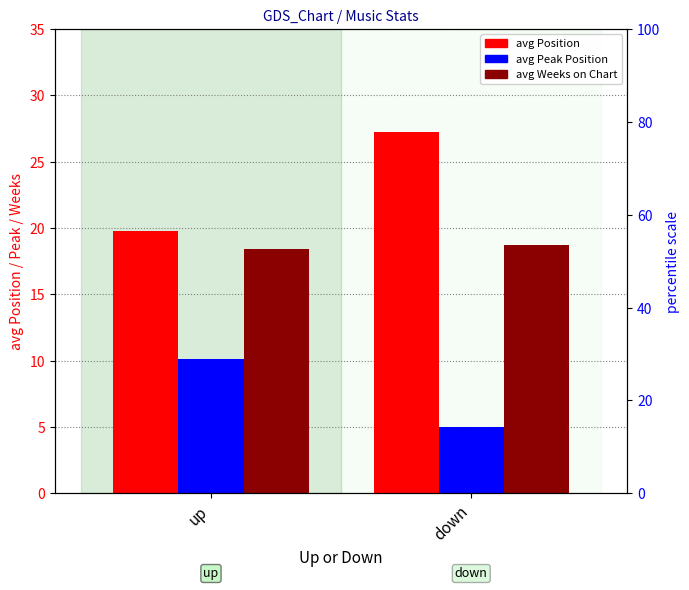

What is the difference between the highest and lowest values at down?

22.2